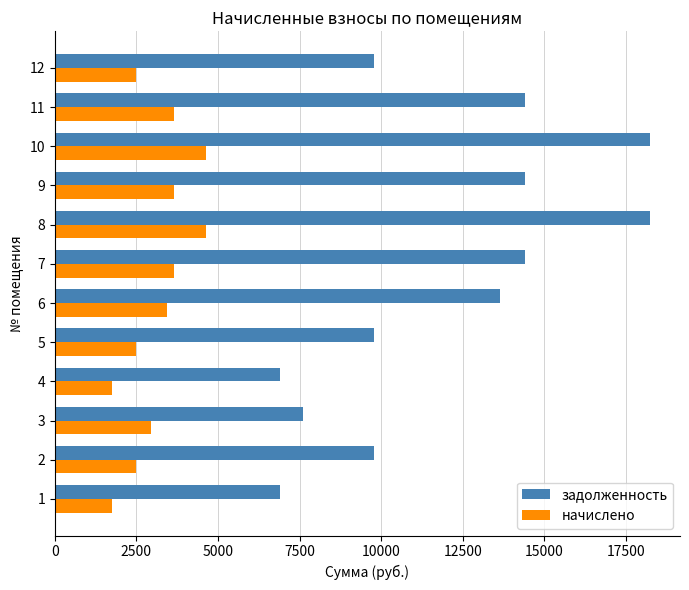

List the series in order of their overall mean, highest first.

задолженность, начислено